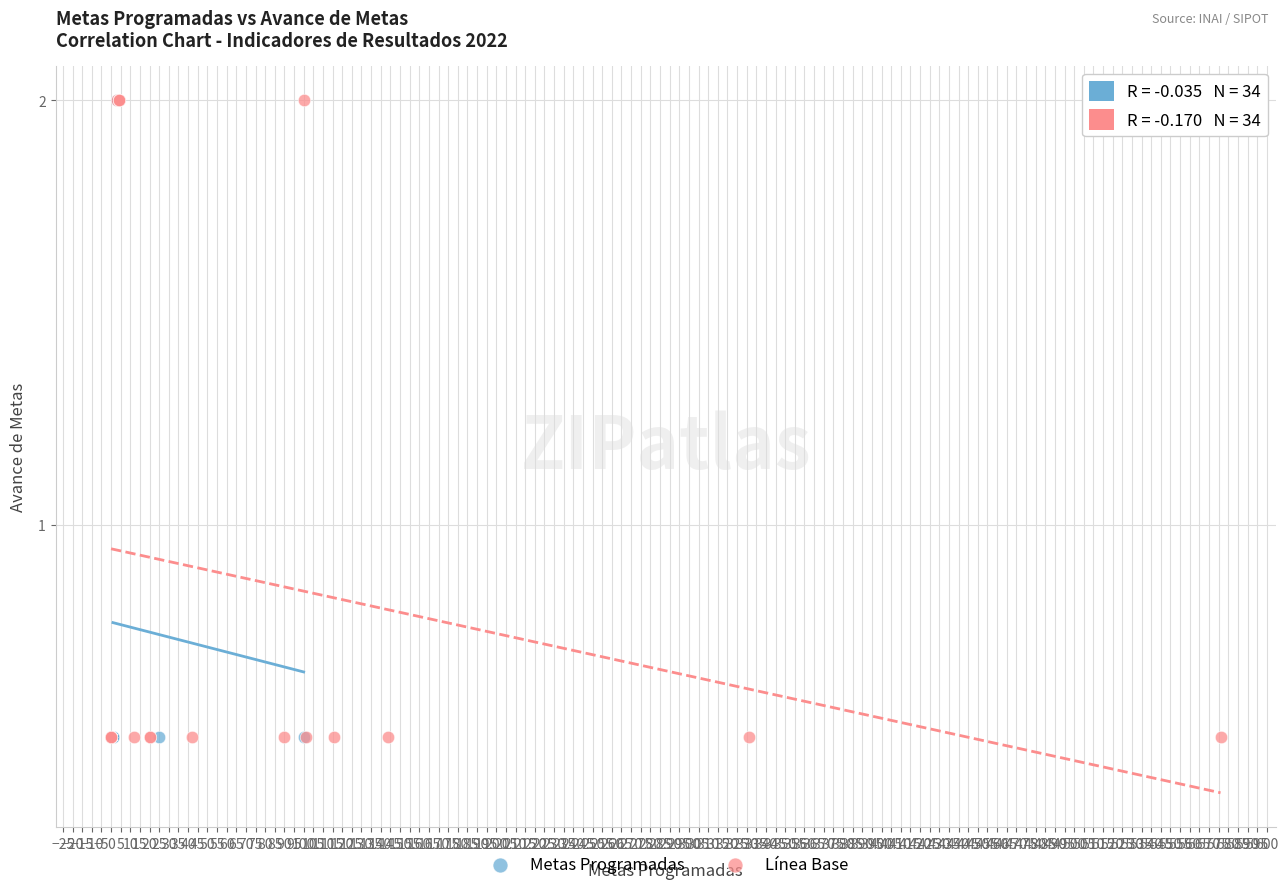

What are all the series names shown in the legend?

Metas Programadas, Línea Base